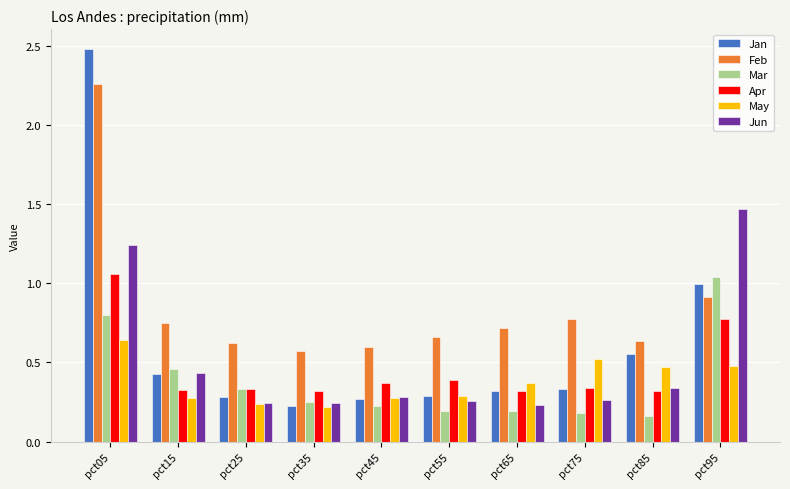

How many data points does each series have?

10